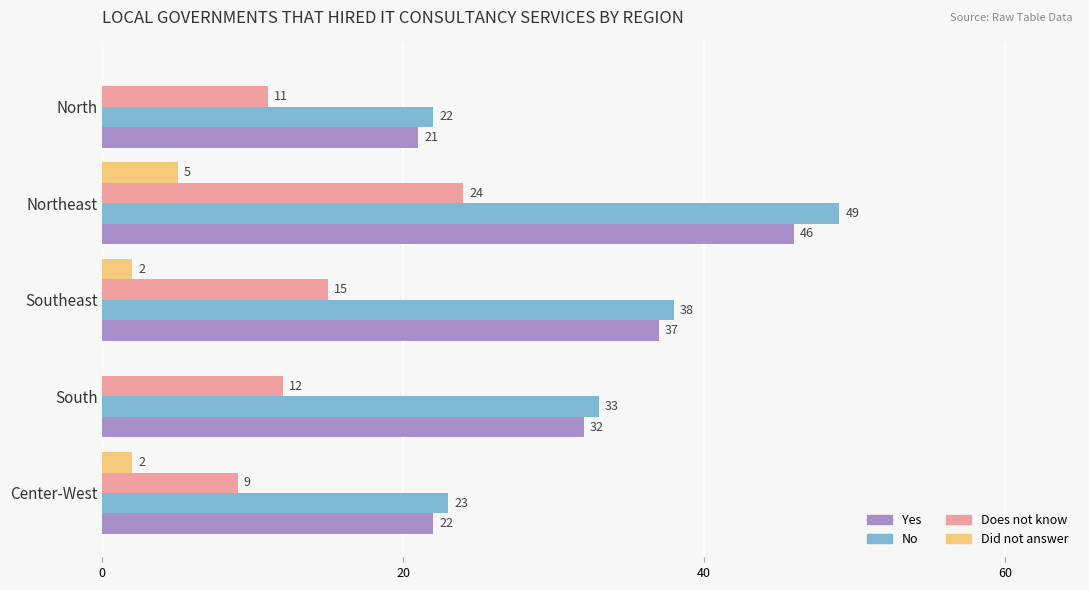

How many distinct data groups are displayed?

4